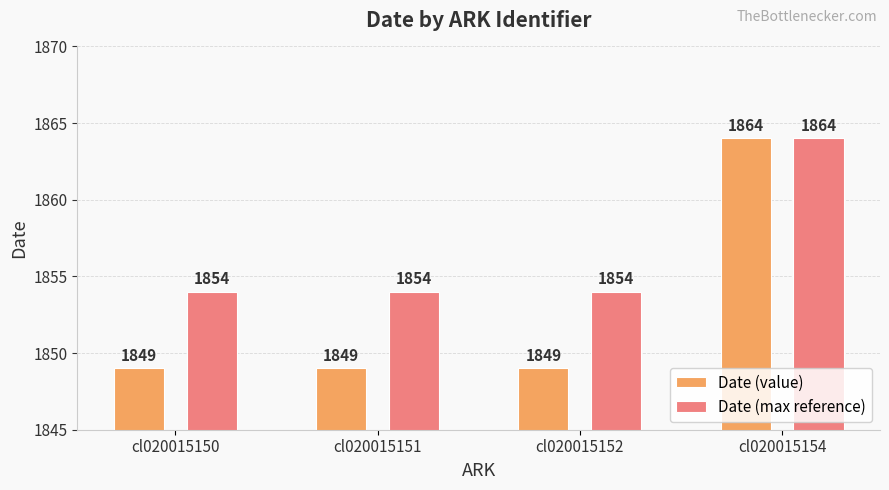

Rank the series at cl020015150 from lowest to highest value.

Date (value), Date (max reference)